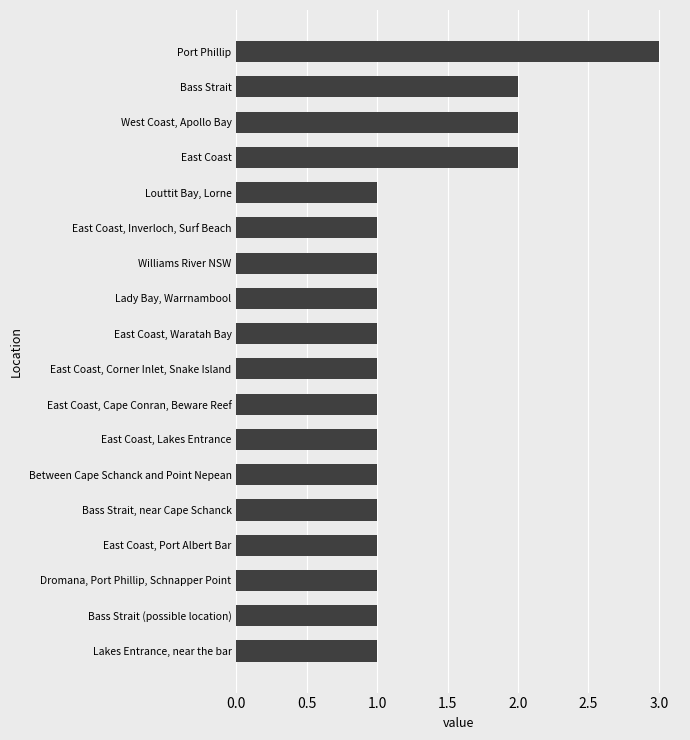

The value at Bass Strait is 2. True or false?

True